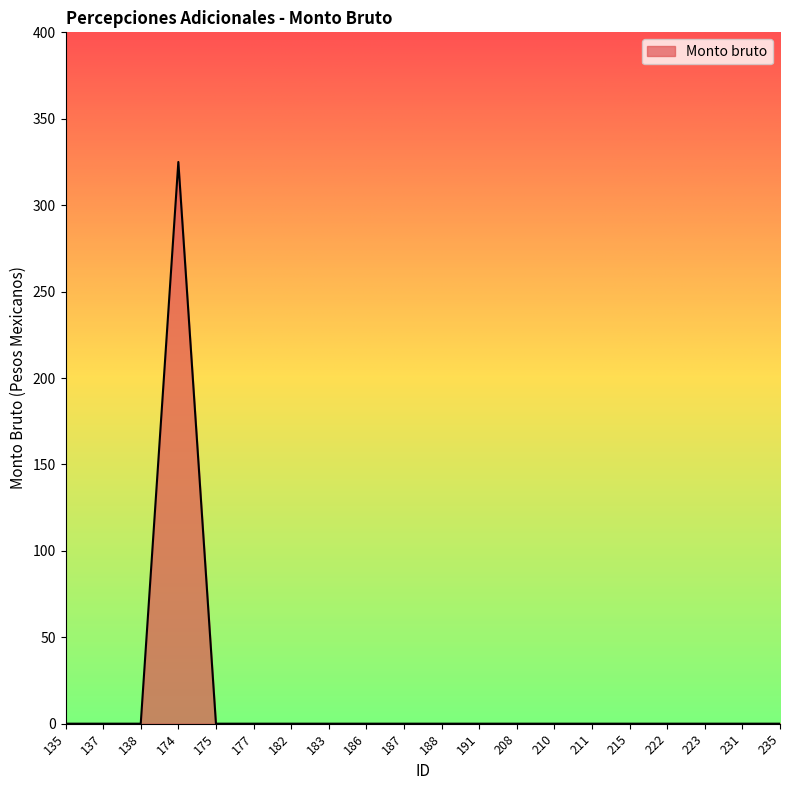

What is the change in value from 174 to 182?

-325